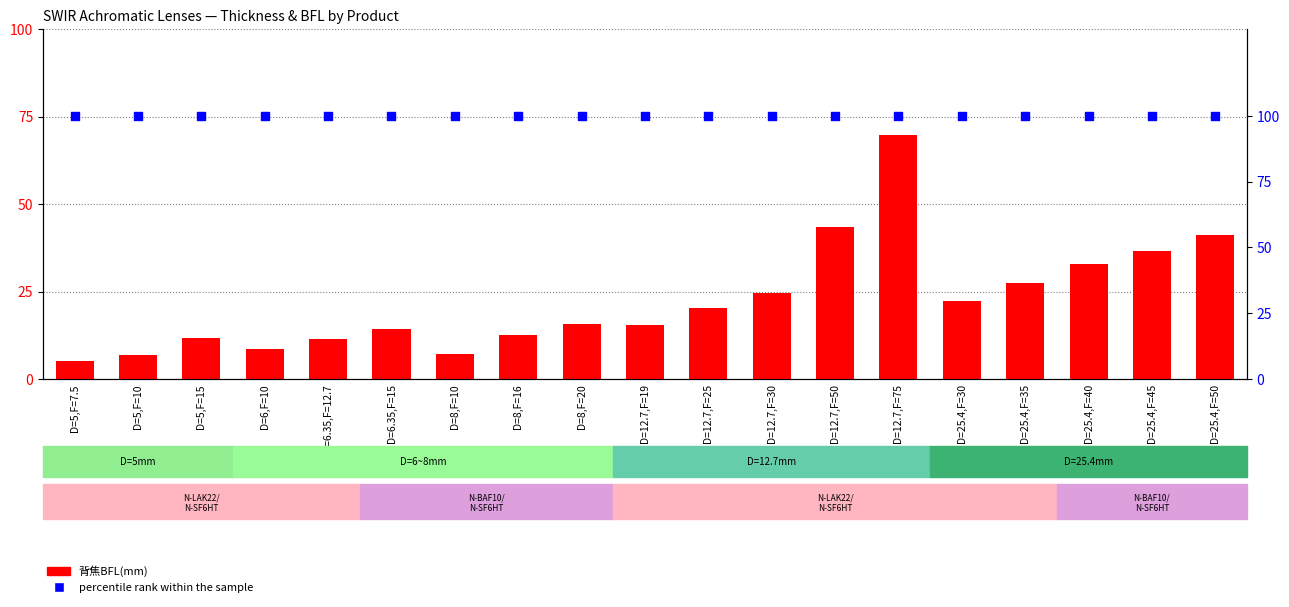

What are all the series names shown in the legend?

背焦BFL(mm), percentile rank within the sample